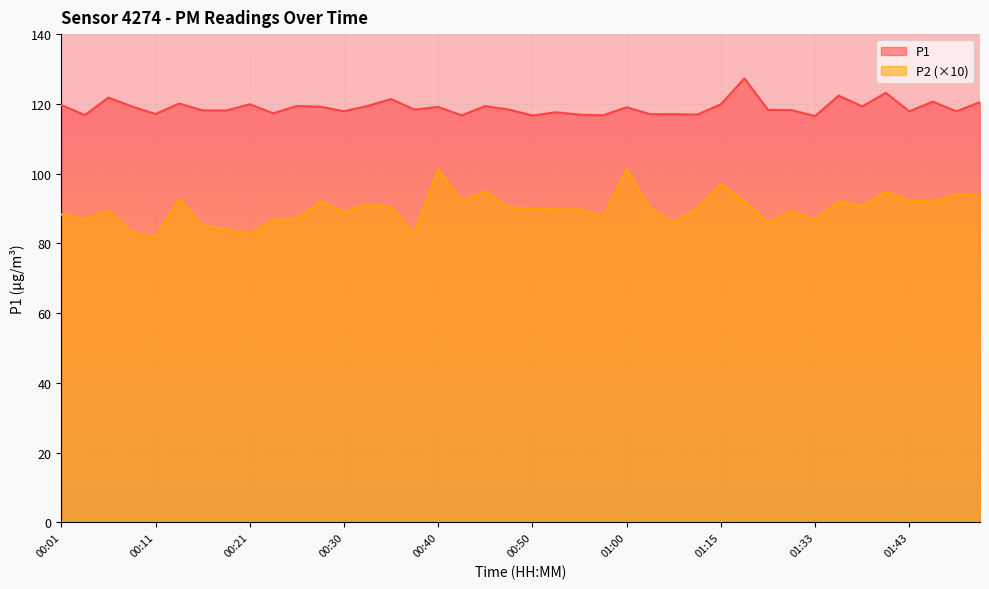

What is the label of the 24th point from the left?

00:57